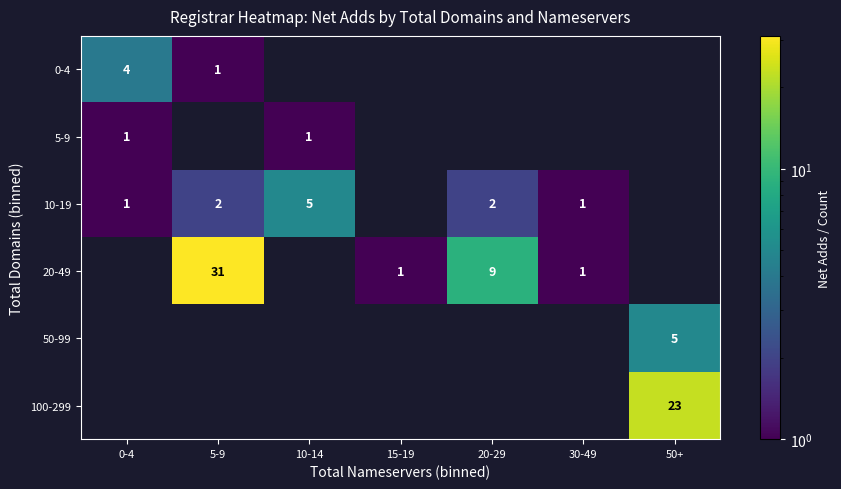

What is the maximum value shown in the chart?

31